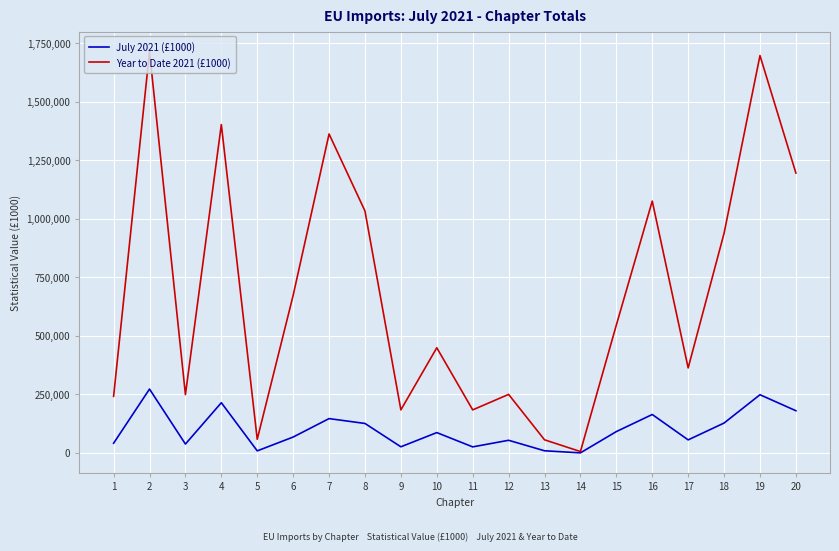

What are all the series names shown in the legend?

July 2021 (£1000), Year to Date 2021 (£1000)